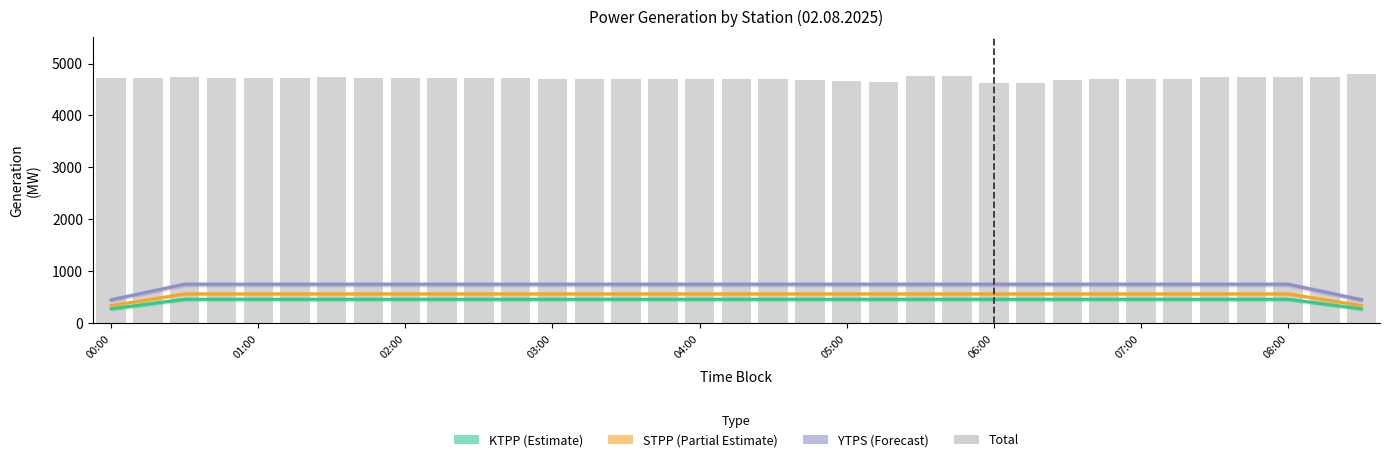

The value of STPP (Partial Estimate) at 07:00 is 565.5. True or false?

True